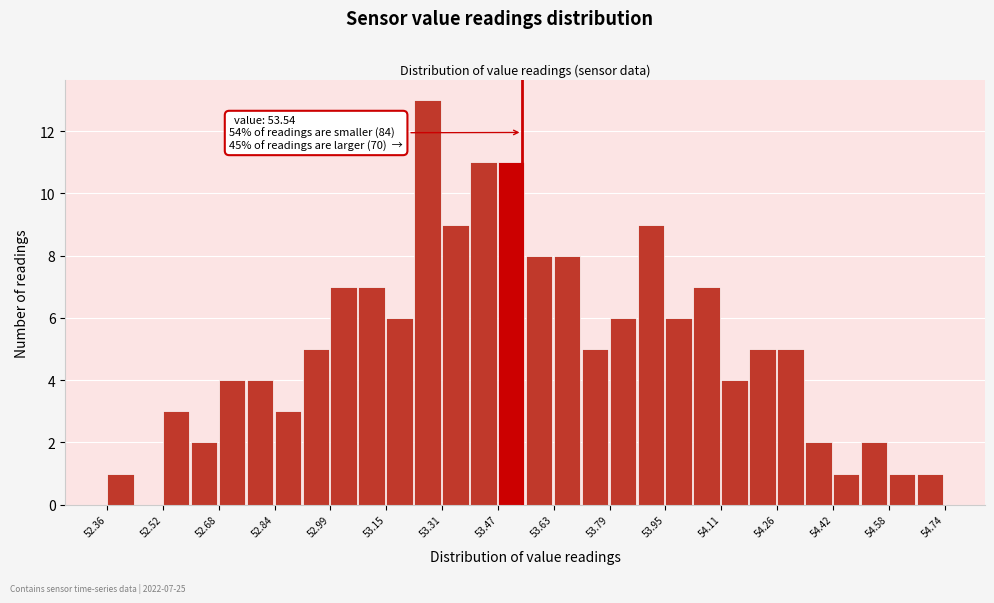

Read against the x-axis, roughly where is the centre of the tallest bar?

53.28